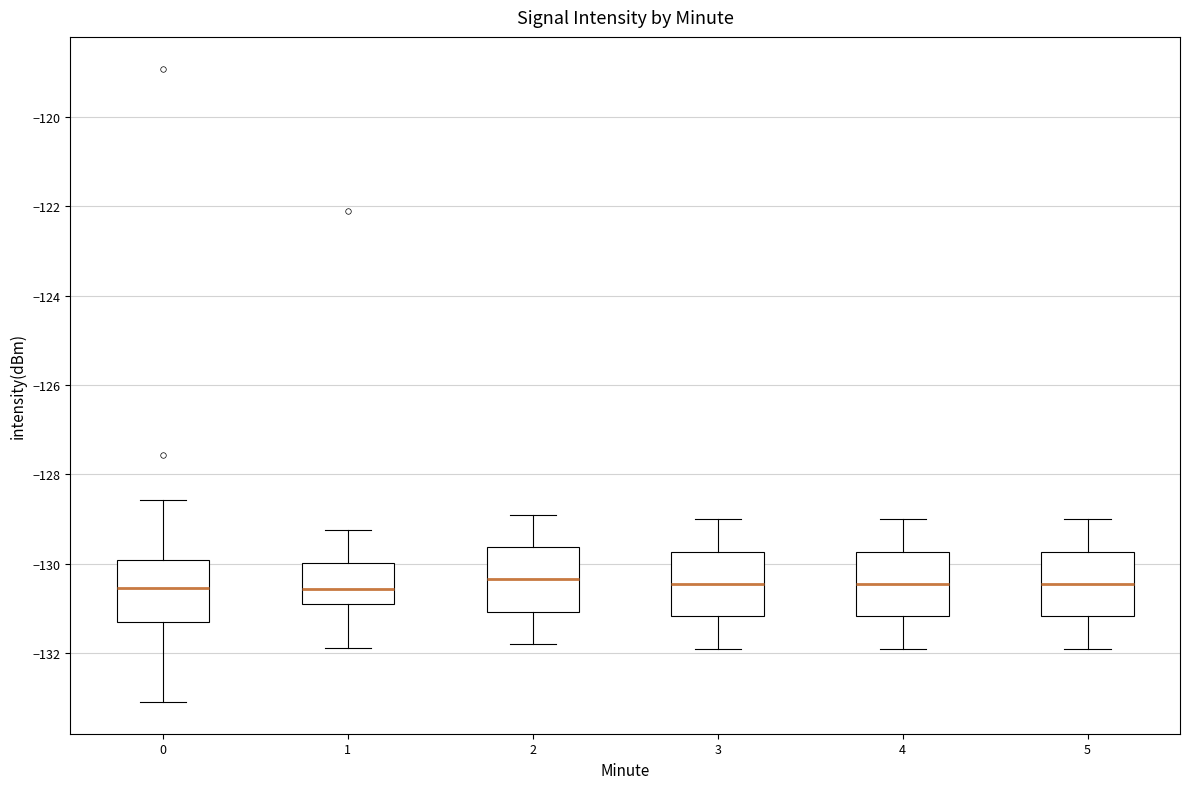

Reading left to right, read every box against the y-axis: the position of its median line, the range the box covers, and the ends of its whiskers. The values are not printed on the chart, so give them approximately, as read against the axis.

0: median -130.6, box -131.4 to -130.0, whiskers -133.0 to -128.6
1: median -130.6, box -131.0 to -130.0, whiskers -131.8 to -129.2
2: median -130.4, box -131.0 to -129.6, whiskers -131.8 to -128.8
3: median -130.4, box -131.2 to -129.8, whiskers -131.8 to -129.0
4: median -130.4, box -131.2 to -129.8, whiskers -131.8 to -129.0
5: median -130.4, box -131.2 to -129.8, whiskers -131.8 to -129.0